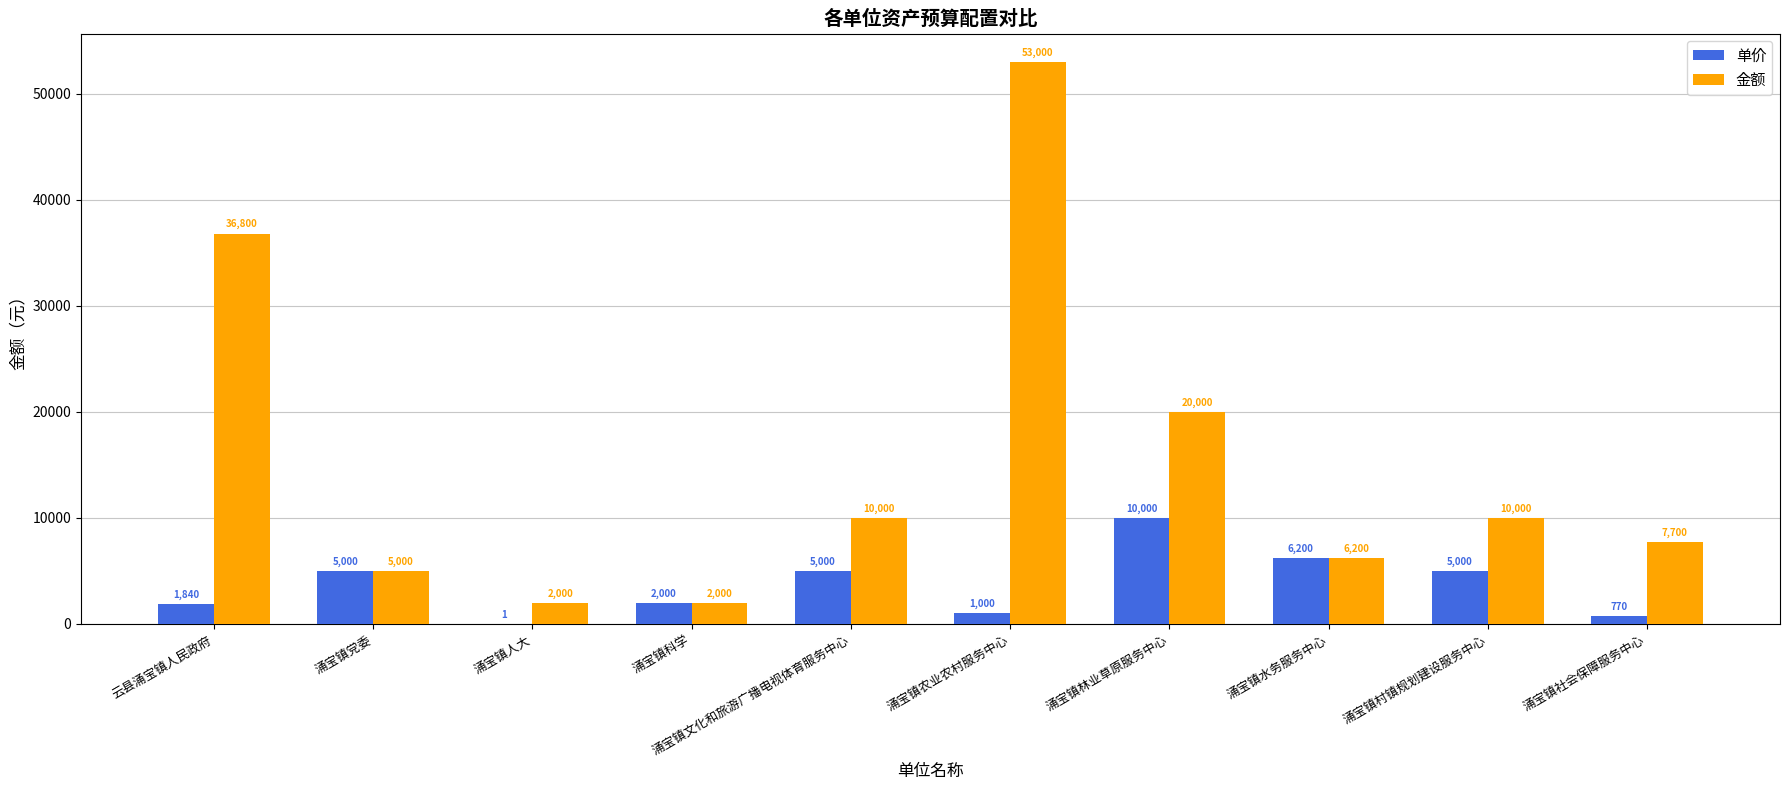

How many categories are shown in the chart?

10